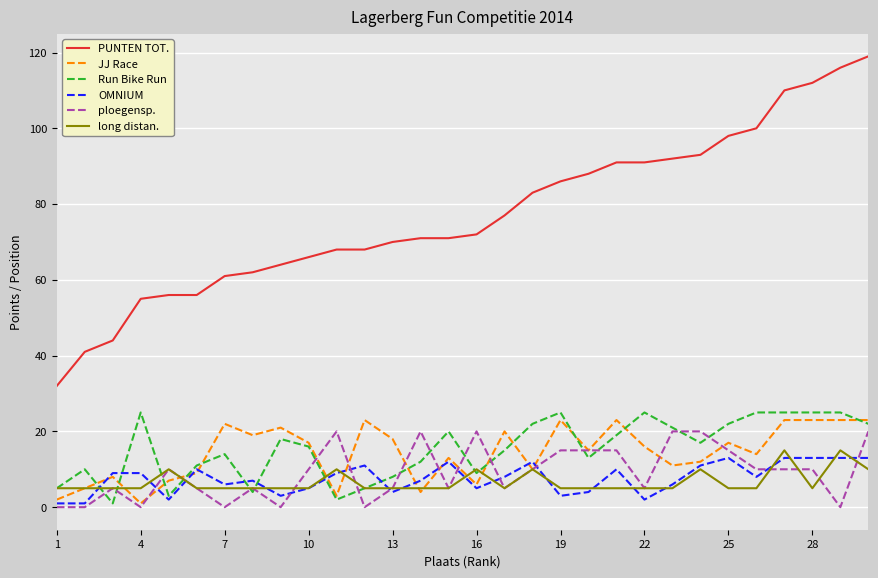

Reading left to right, transcribe all the data shown in this chart.

PUNTEN TOT.: 32	41	44	55	56	56	61	62	64	66	68	68	70	71	71	72	77	83	86	88	91	91	92	93	98	100	110	112	116	119
JJ Race: 2	5	8	1	7	9	22	19	21	17	3	23	18	4	13	6	20	10	23	15	23	16	11	12	17	14	23	23	23	23
Run Bike Run: 5	10	1	25	3	11	14	4	18	16	2	5	8	12	20	9	15	22	25	13	19	25	21	17	22	25	25	25	25	22
OMNIUM: 1	1	9	9	2	10	6	7	3	5	9	11	4	7	12	5	8	12	3	4	10	2	6	11	13	8	13	13	13	13
ploegensp.: 0	0	5	0	10	5	0	5	0	10	20	0	5	20	5	20	5	10	15	15	15	5	20	20	15	10	10	10	0	20
long distan.: 5	5	5	5	10	5	5	5	5	5	10	5	5	5	5	10	5	10	5	5	5	5	5	10	5	5	15	5	15	10